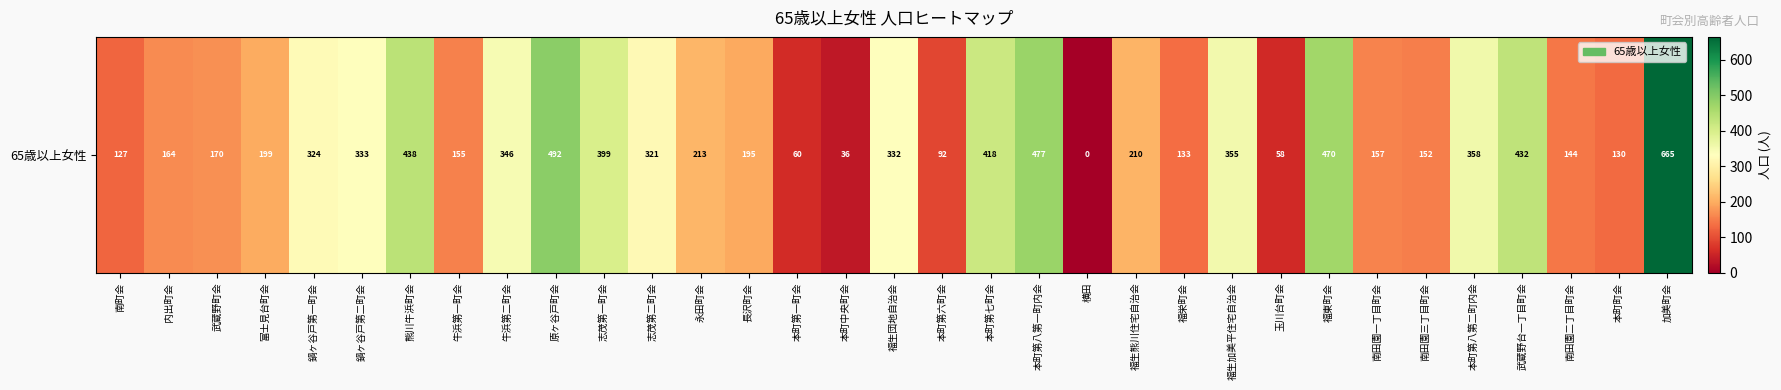

True or false: the data shows 434 at 鍋ヶ谷戸第二町会.

False